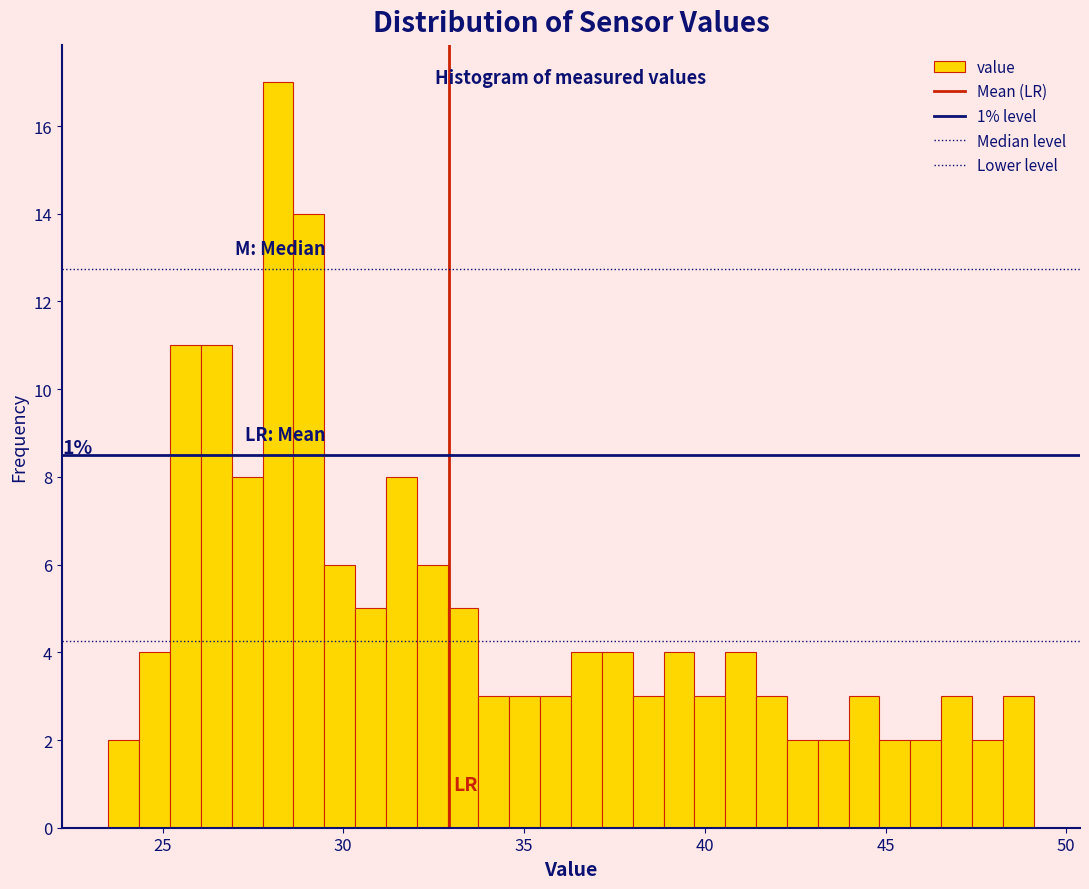

Read against the x-axis, roughly where is the centre of the tallest bar?

28.0